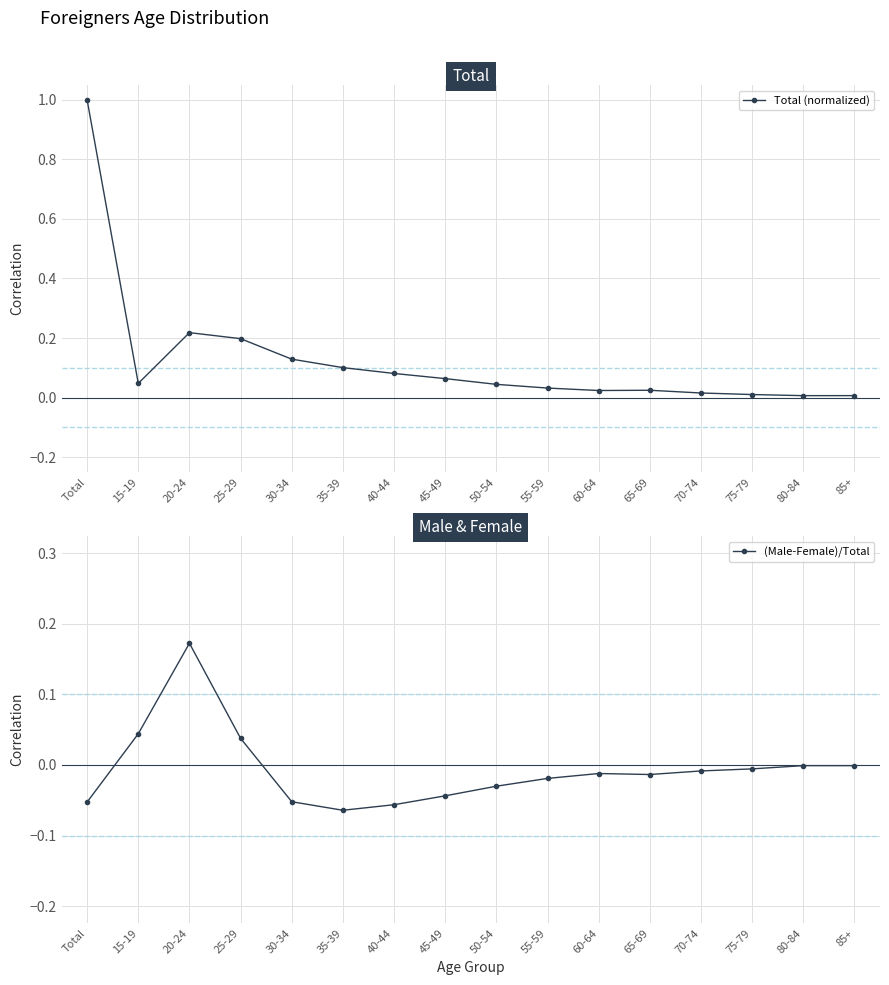

What is the sum of the Total (normalized) values at 60-64 and 45-49?

0.1